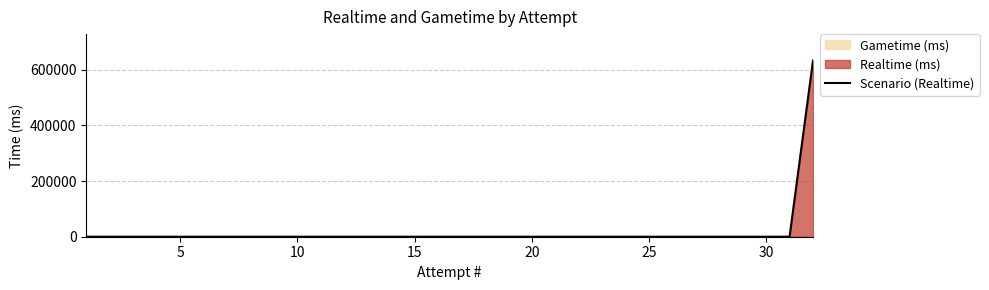

True or false: there are more than 2 points higher than both neighbors.

False